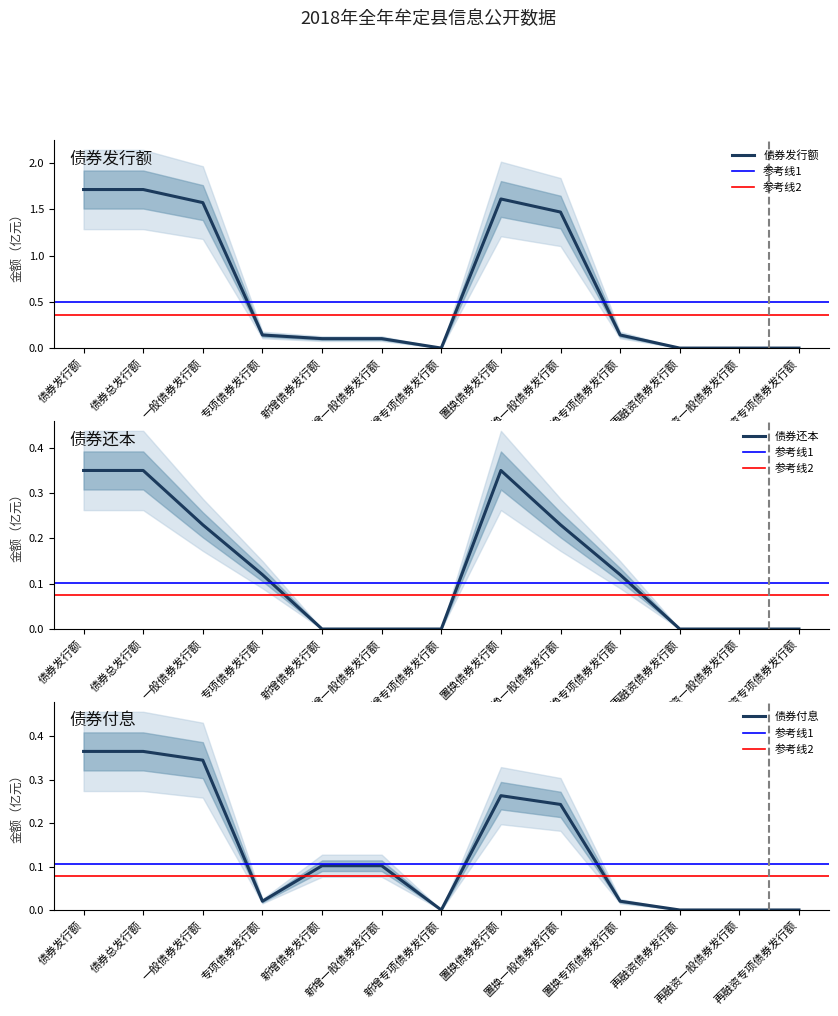

At which category is the sum across all series the highest?

债券发行额